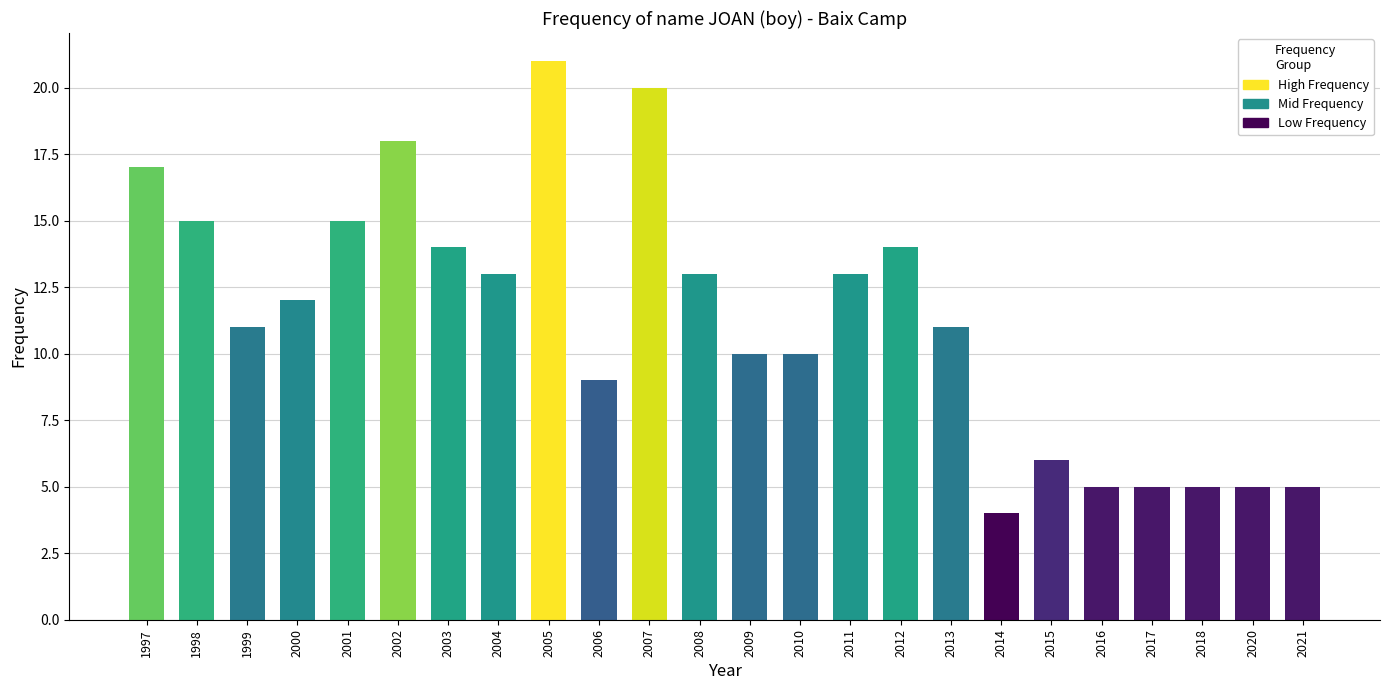

Reading left to right, list all the values displayed in this chart.

17	15	11	12	15	18	14	13	21	9	20	13	10	10	13	14	11	4	6	5	5	5	5	5